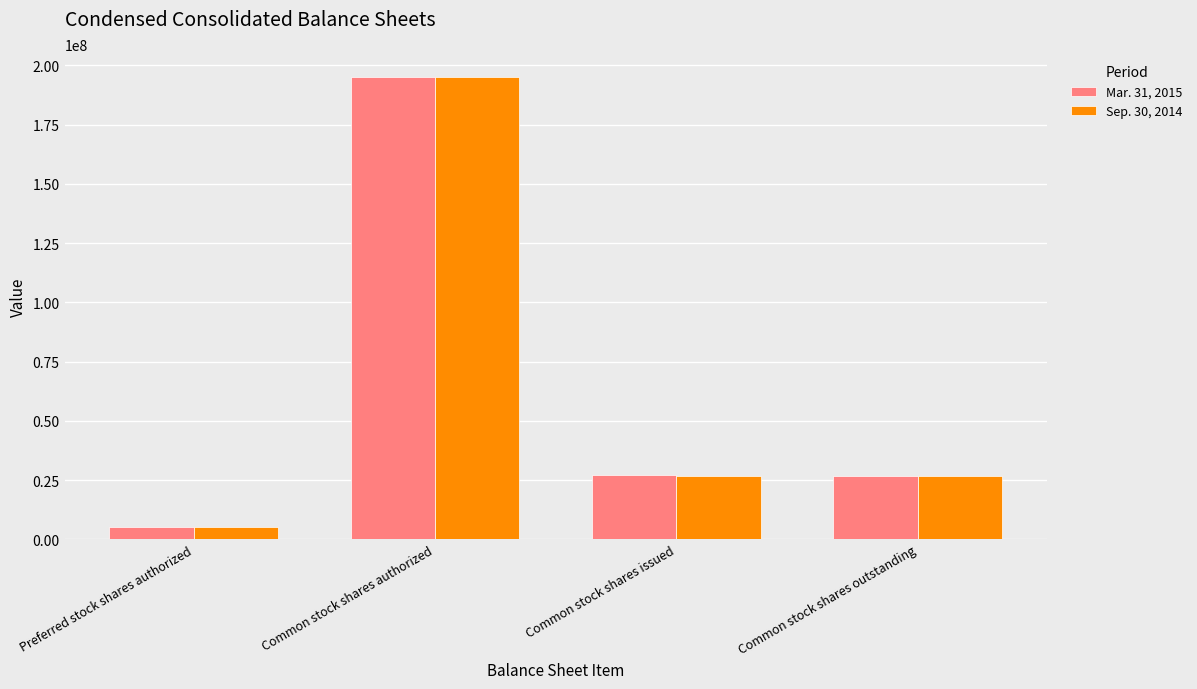

Read the Mar. 31, 2015 value at Preferred stock shares authorized, to the nearest 10.

5000000